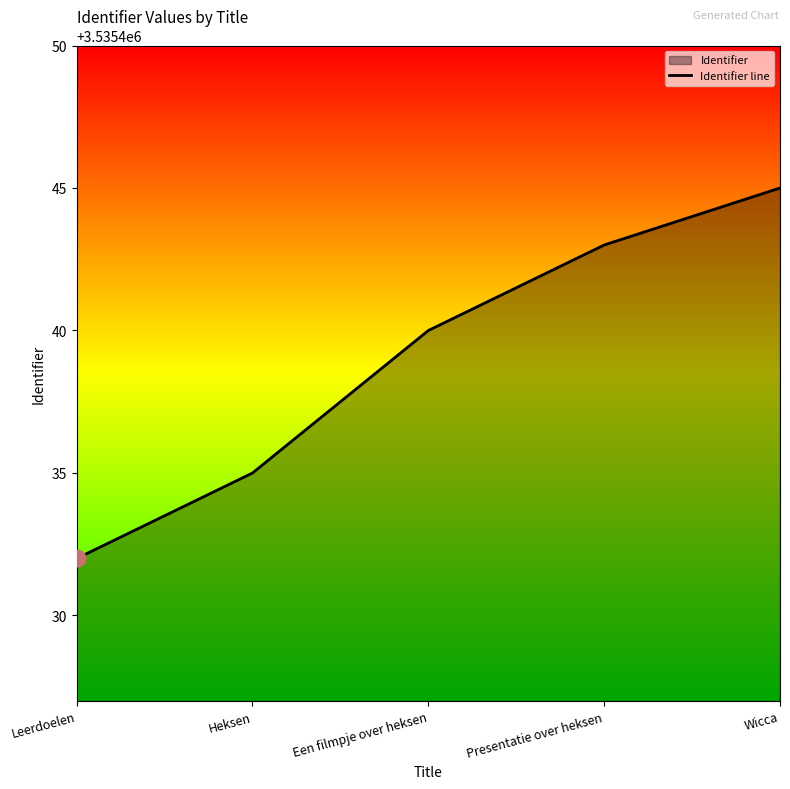

True or false: there are more than 0 points higher than both neighbors.

False